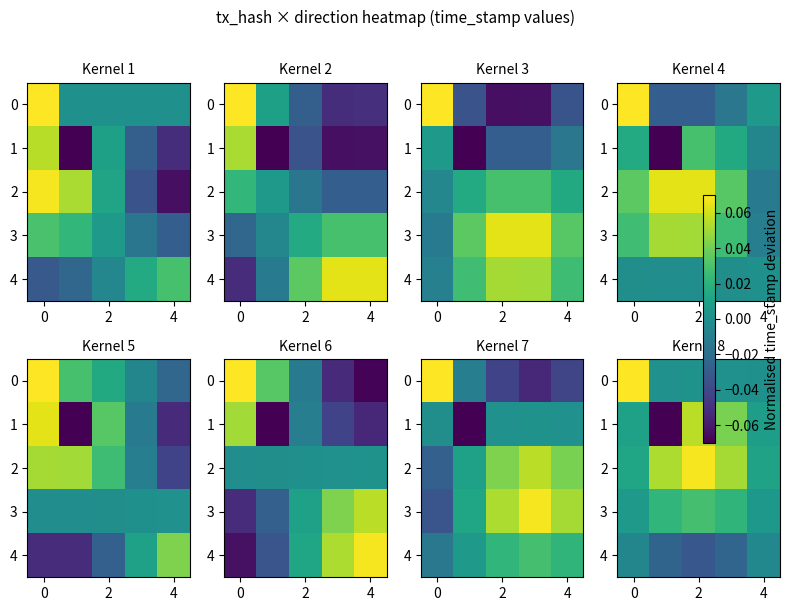

At how many categories does at least one series exceed 0?

5